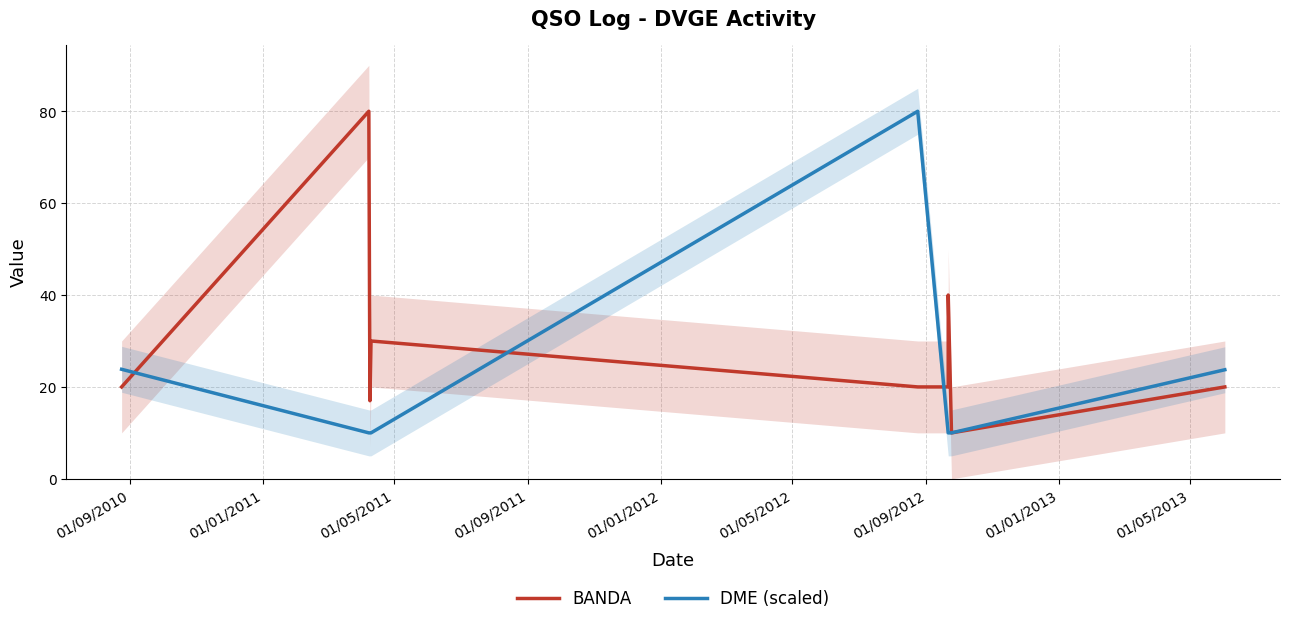

What is the difference between the second highest and second lowest values in the DME (scaled) series?

13.8